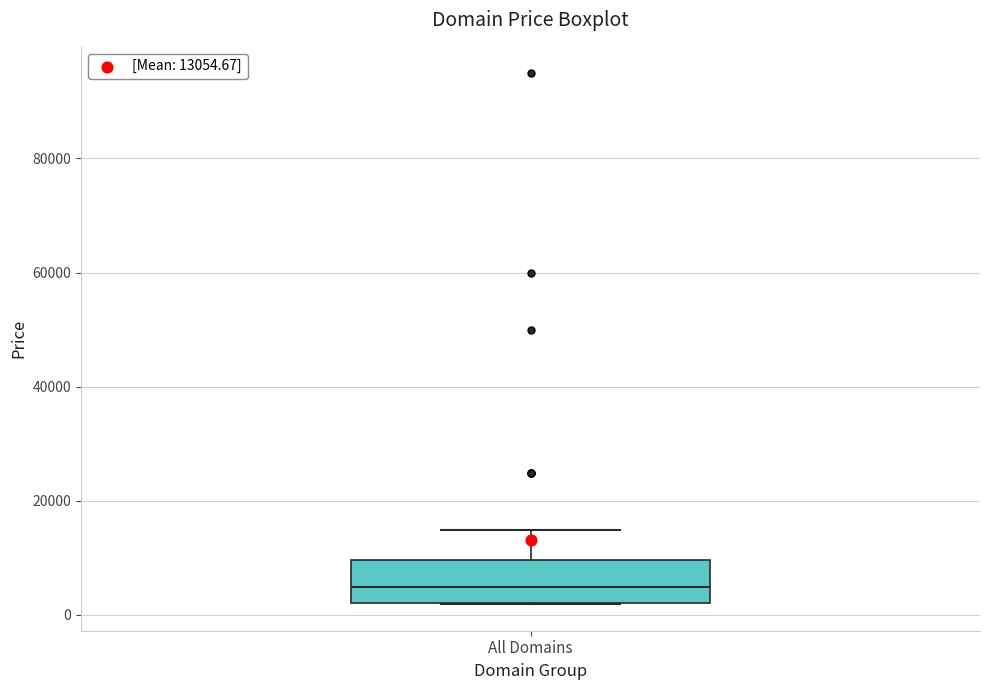

Transcribe this box plot: give where the median line is, the range the box spans, and where the two whiskers end, as read against the y-axis. The values are not printed on the chart, so give them approximately, as read against the axis.

median 4000, box 2000 to 10000, whiskers 2000 to 14000